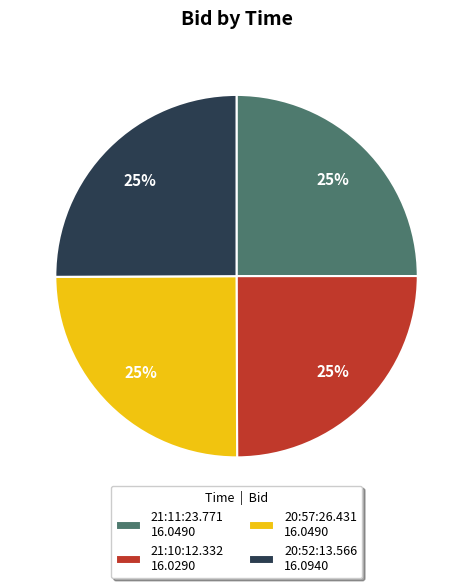

Is there any slice that represents more than half of the pie?

No